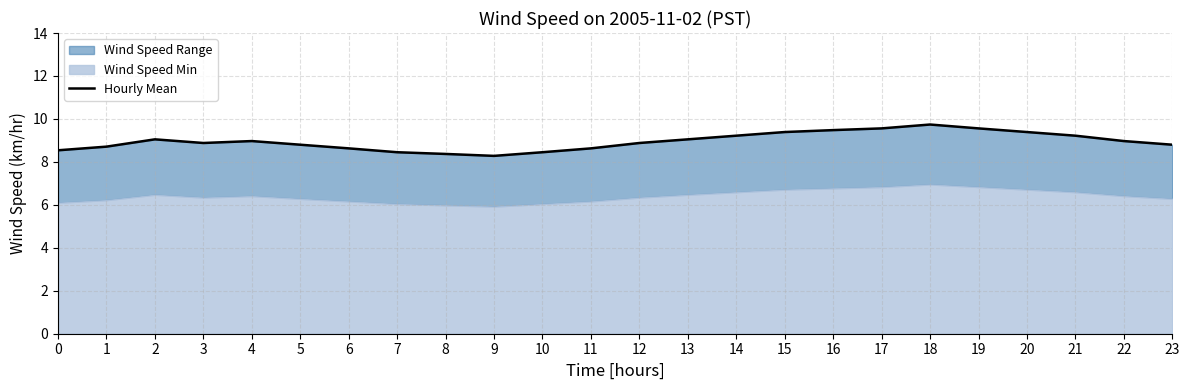

Which has a higher value, 22 or 4?

22